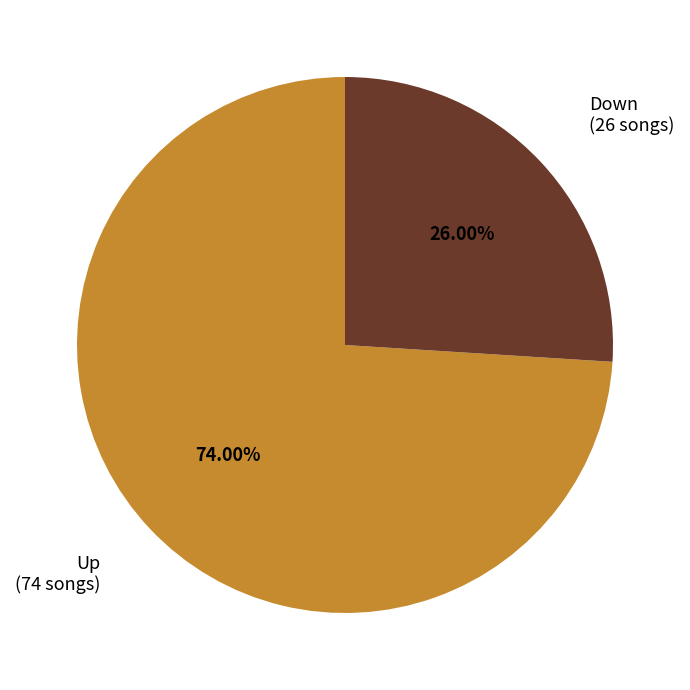

Is there a majority slice in this chart?

Yes